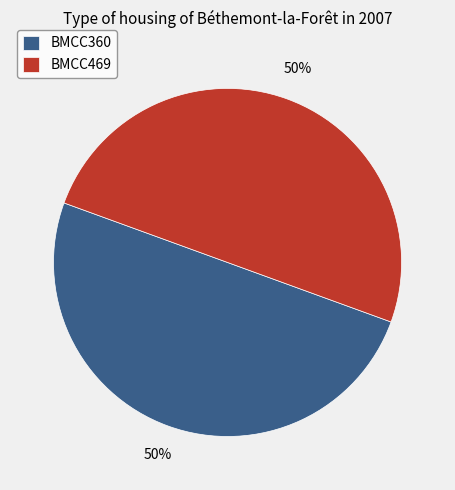

To the nearest percent, what portion does BMCC360 represent?

50%